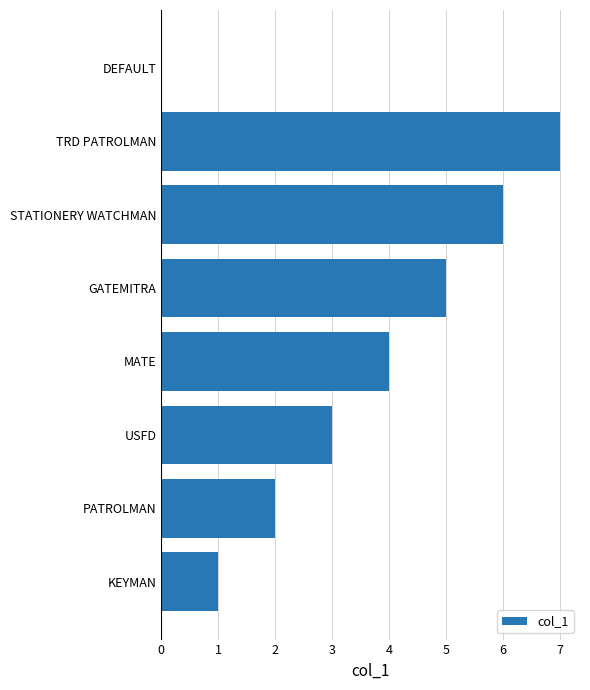

What is the maximum value shown in the chart?

7